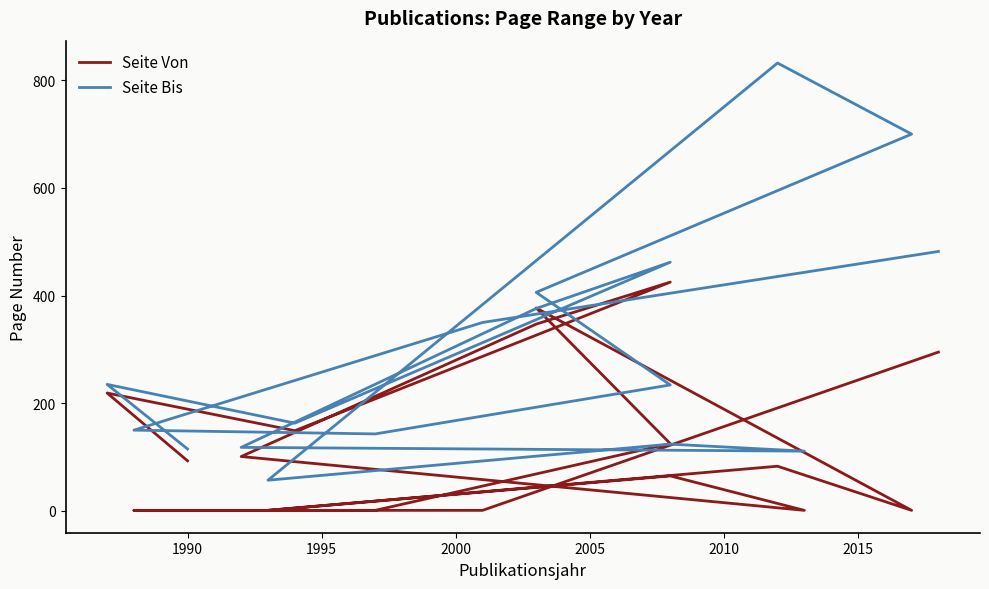

True or false: Seite Von and Seite Bis cross at least once.

False